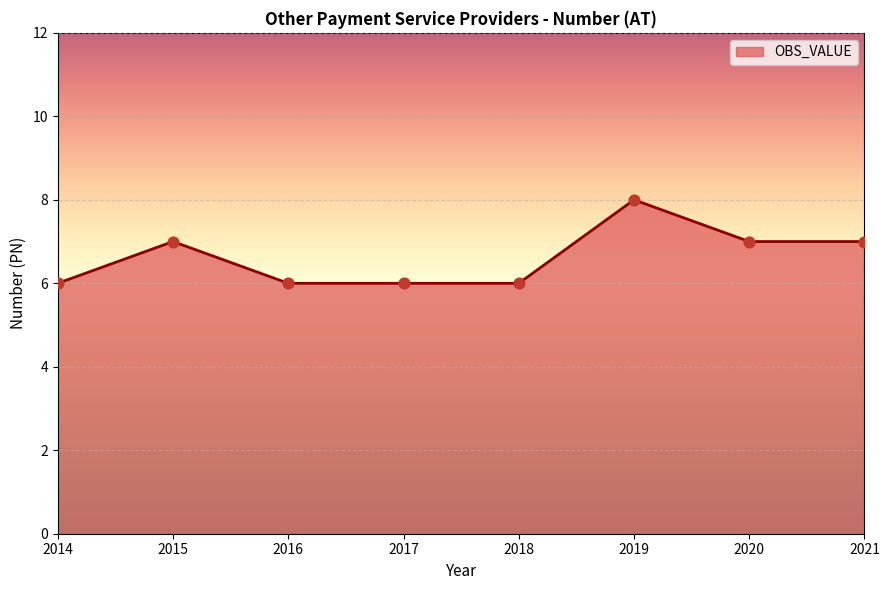

Approximately how many times larger is the value at 2021 compared to 2015?

1.0